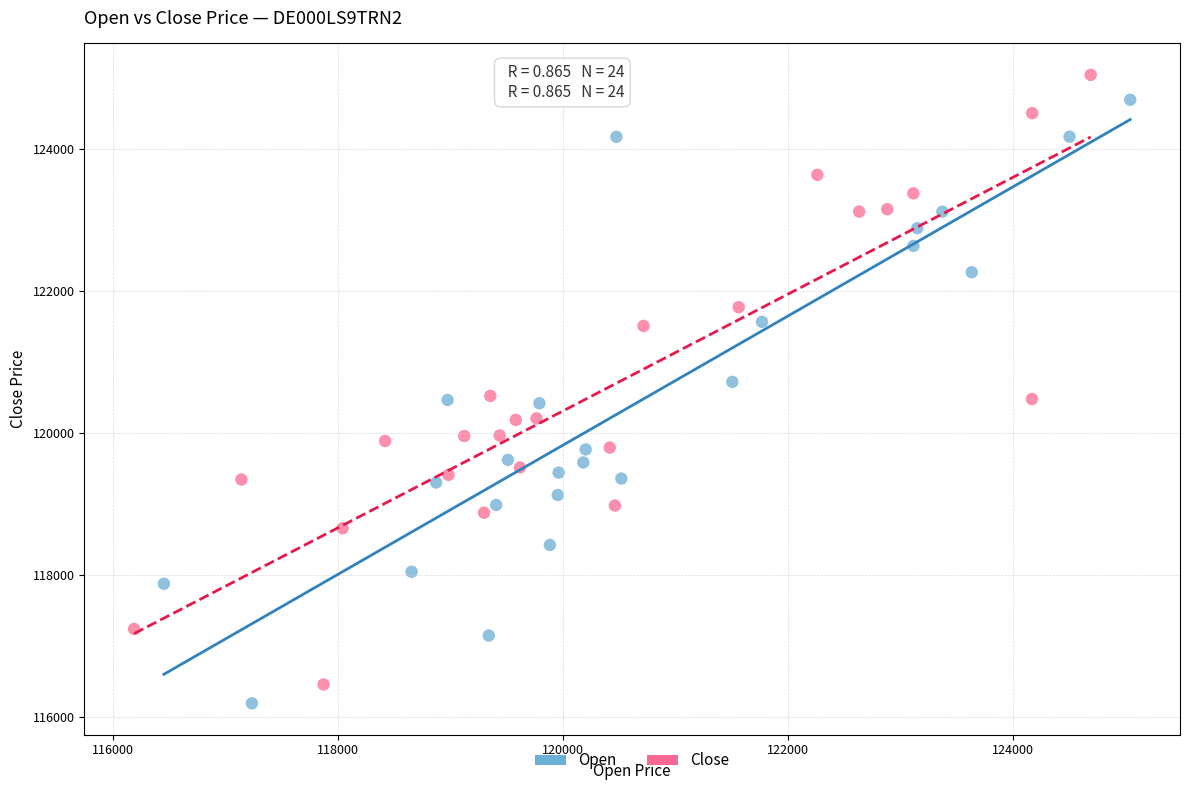

What are all the series names shown in the legend?

Open, Close